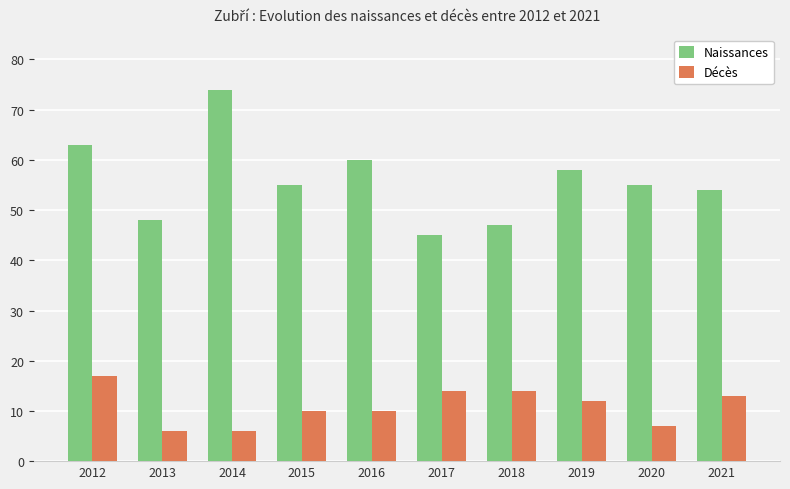

Which series has the largest total across all categories?

Naissances